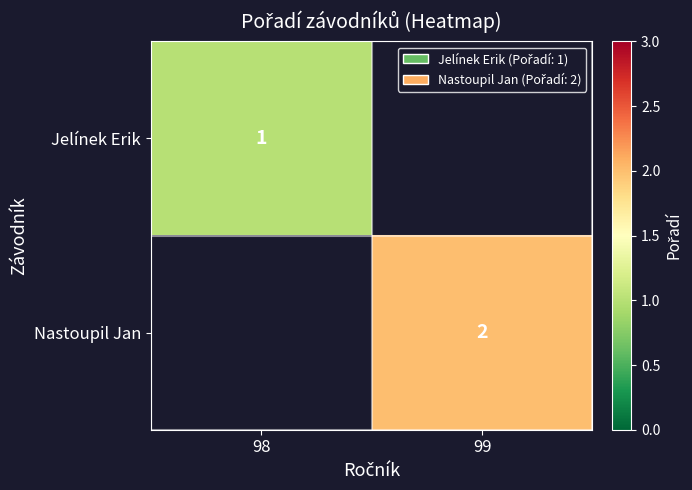

True or false: Nastoupil Jan has a value of 3 at 99.

False